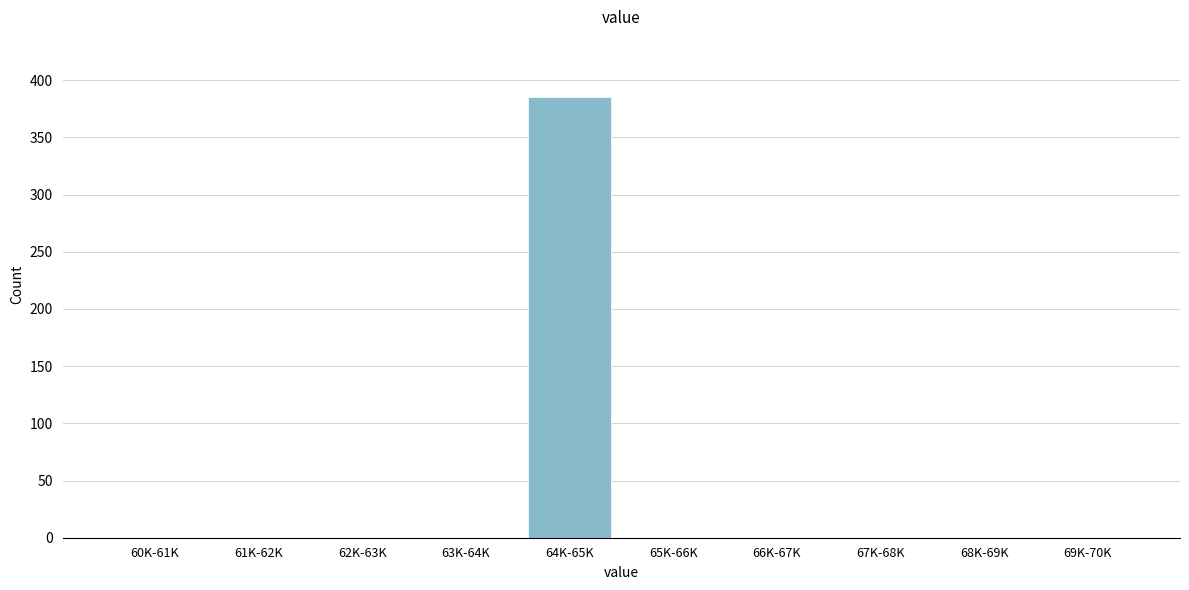

Reading left to right, what are all the values shown in this chart?

60K-61K=0	61K-62K=0	62K-63K=0	63K-64K=0	64K-65K=385	65K-66K=0	66K-67K=0	67K-68K=0	68K-69K=0	69K-70K=0